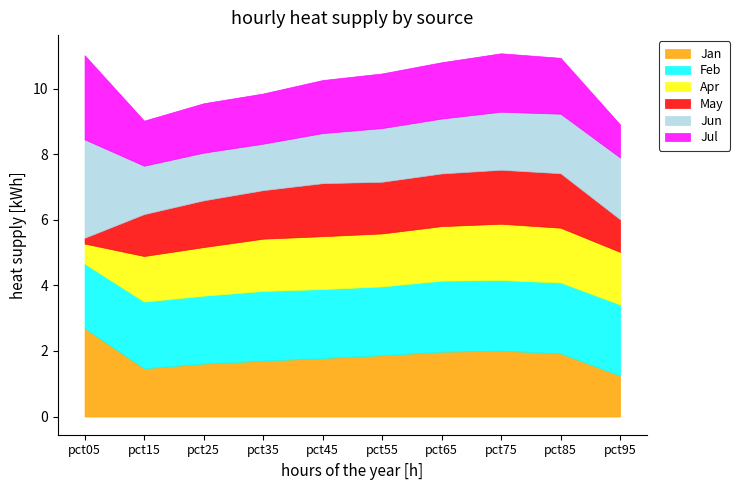

Does the chart have visible grid lines?

No